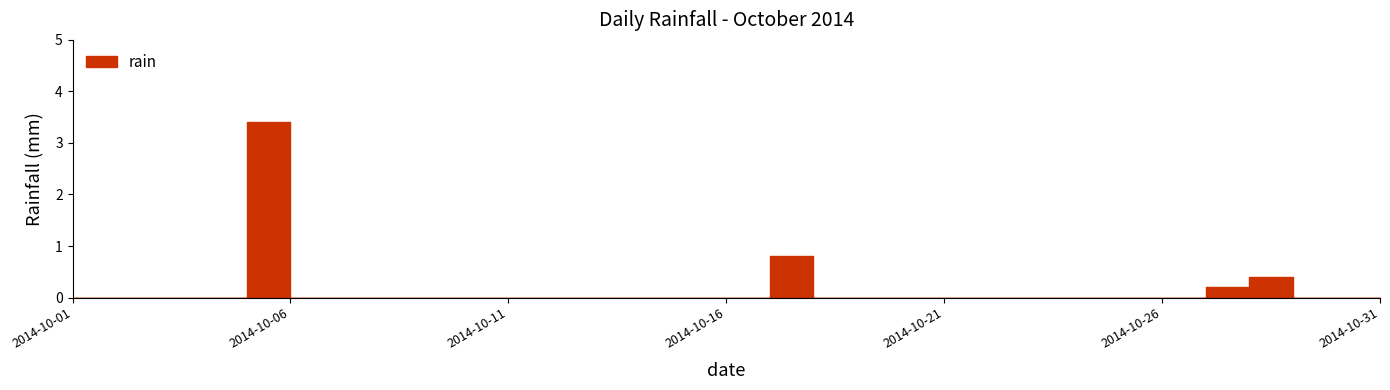

What is the greatest value displayed?

3.4